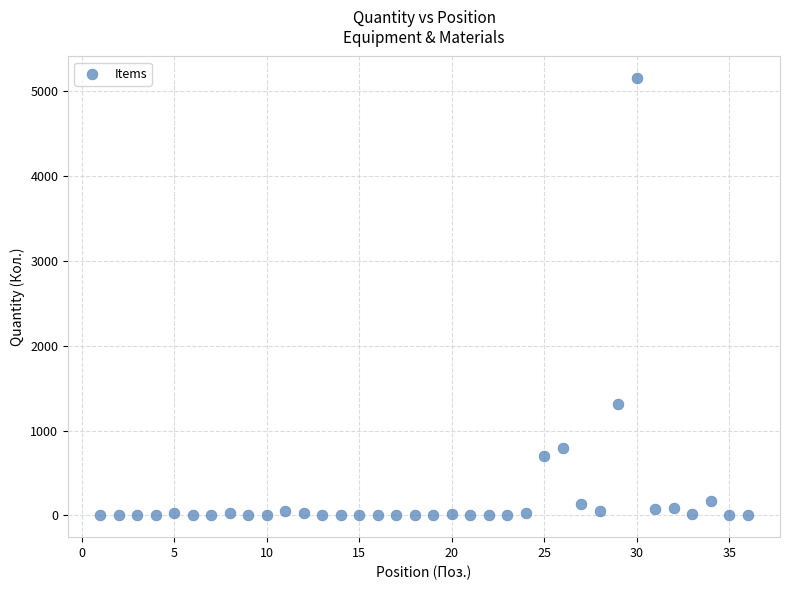

What Y value in the scatter plot is closest to 2578?

1310